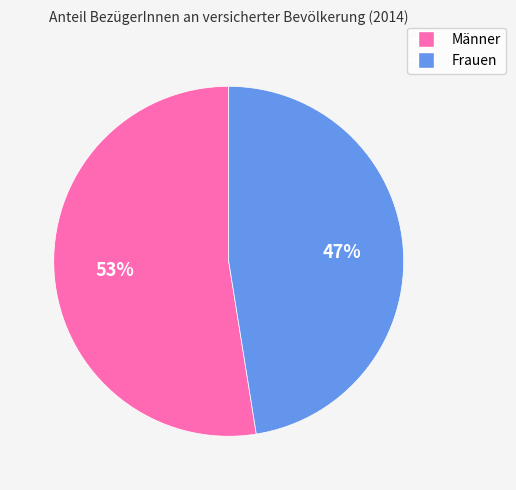

To the nearest percent, what is the combined percentage of Frauen and Männer?

100%